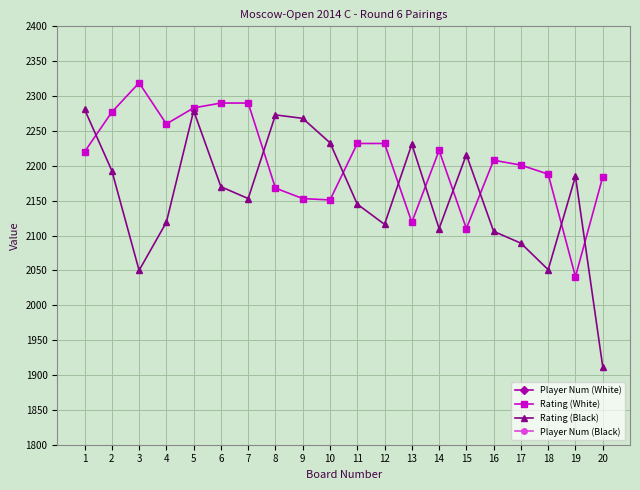

What is the total value across all series at 6?

4516